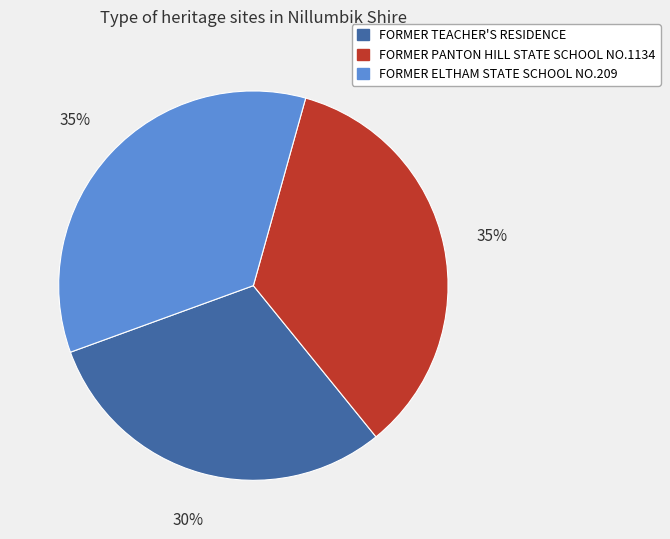

What is the ratio of the value at FORMER ELTHAM STATE SCHOOL NO.209 to the value at FORMER TEACHER'S RESIDENCE?

1.2